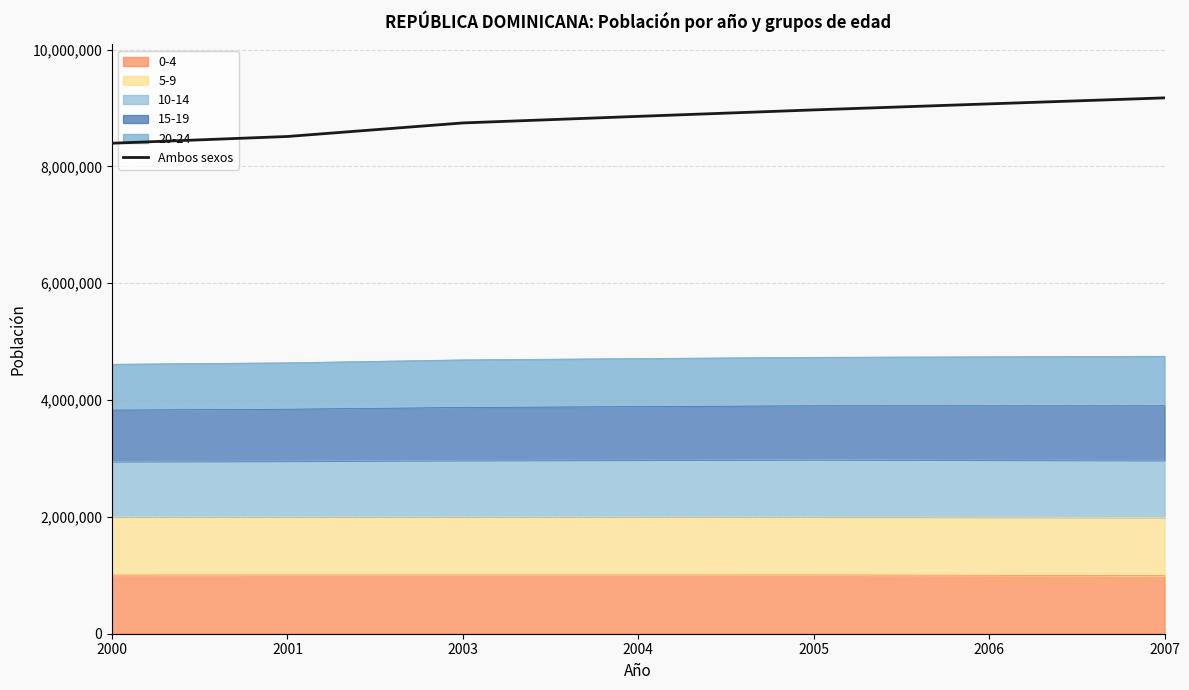

What is the greatest value displayed?

9174058